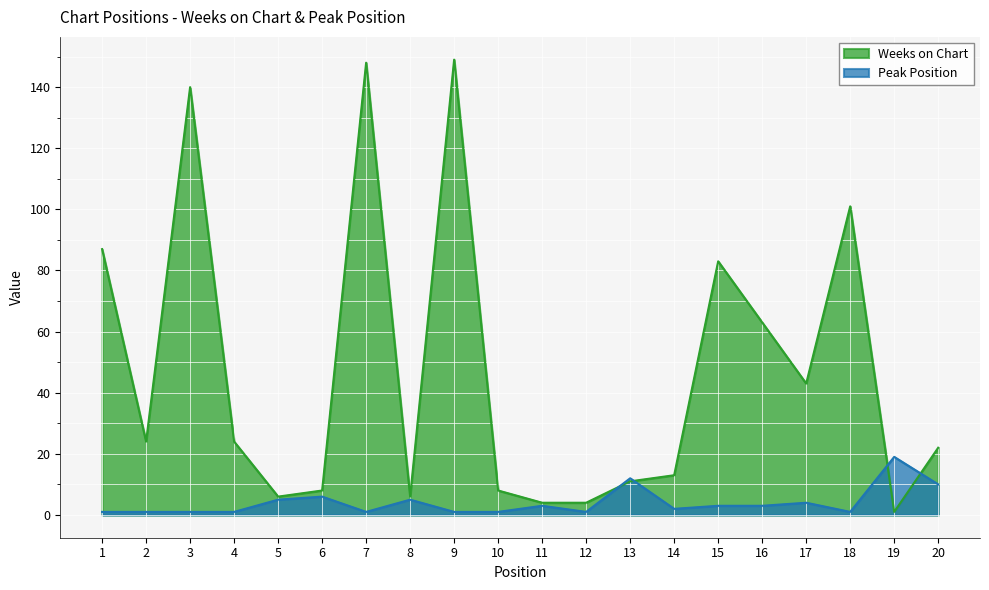

What is the difference between the maximum and minimum values in the Weeks on Chart series?

148